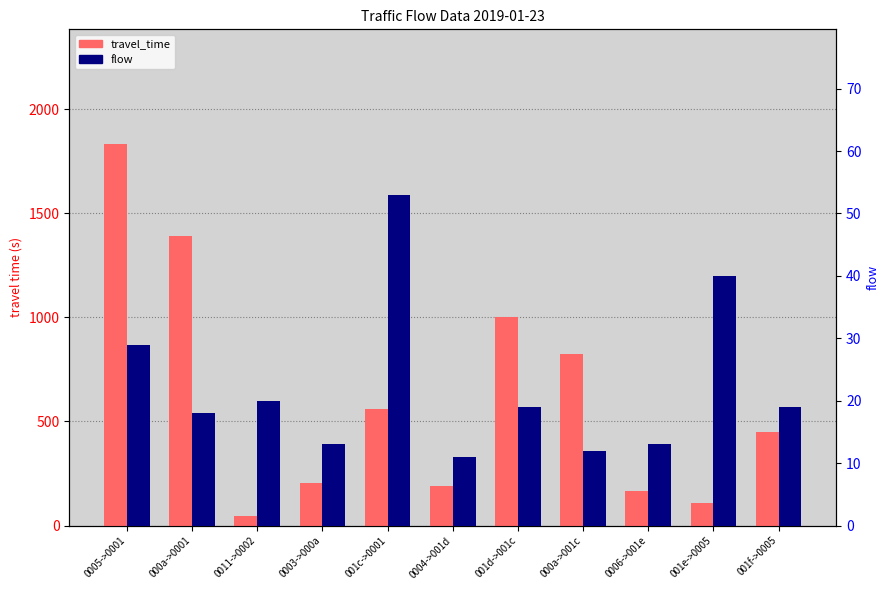

What is the average value of the travel_time series?

616